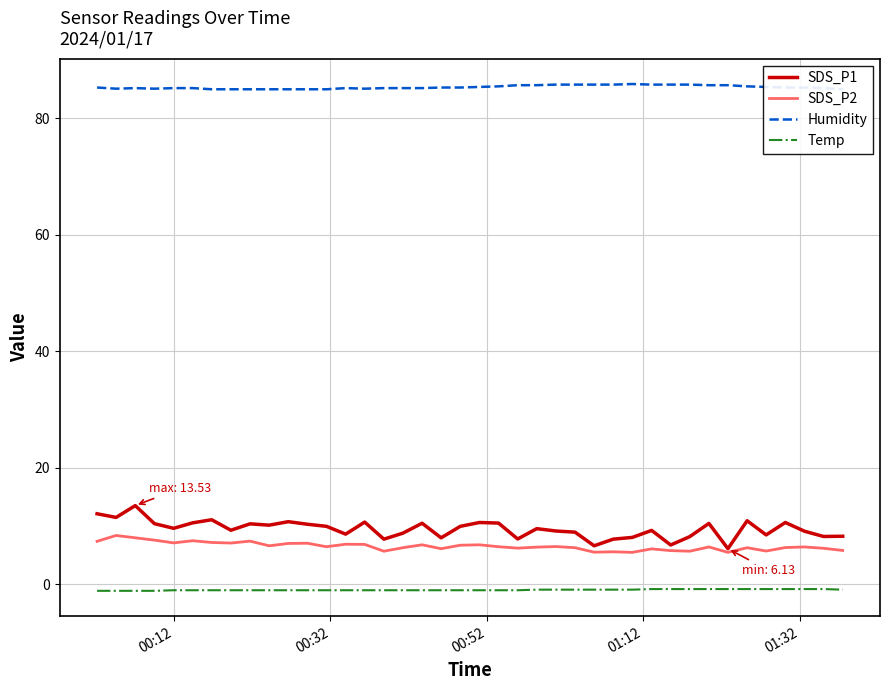

What is the difference between the maximum and second lowest values in the SDS_P2 series?

2.9